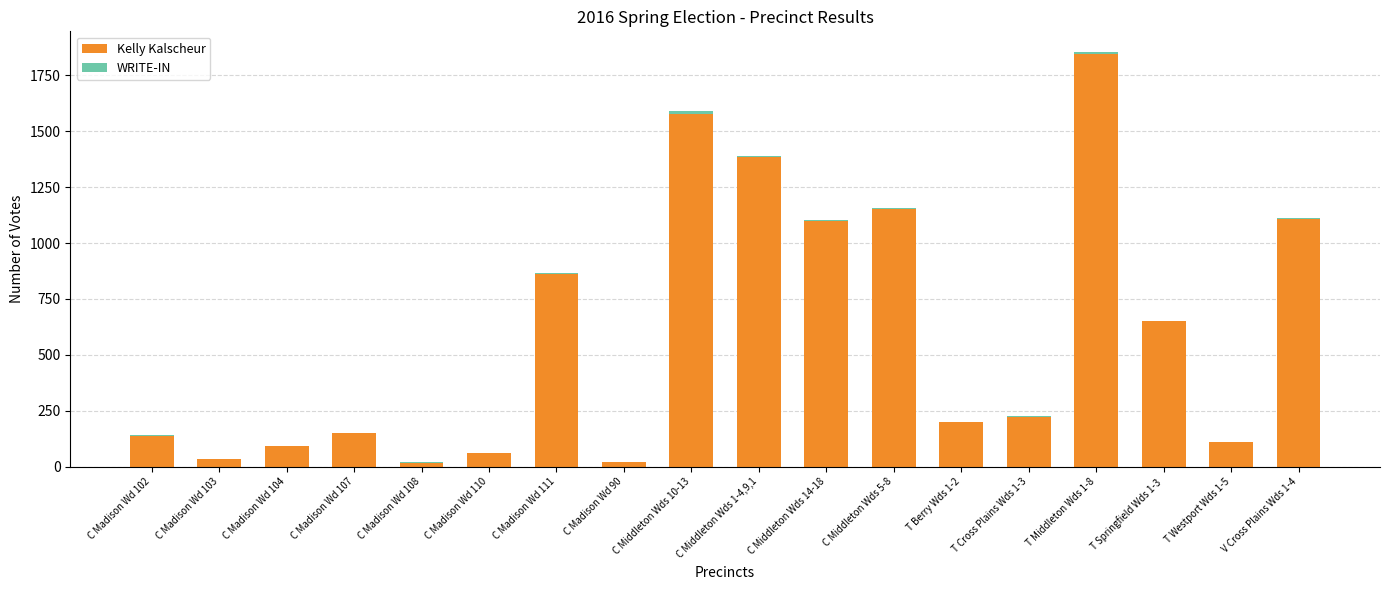

The value of Kelly Kalscheur at C Madison Wd 111 is 862. True or false?

True